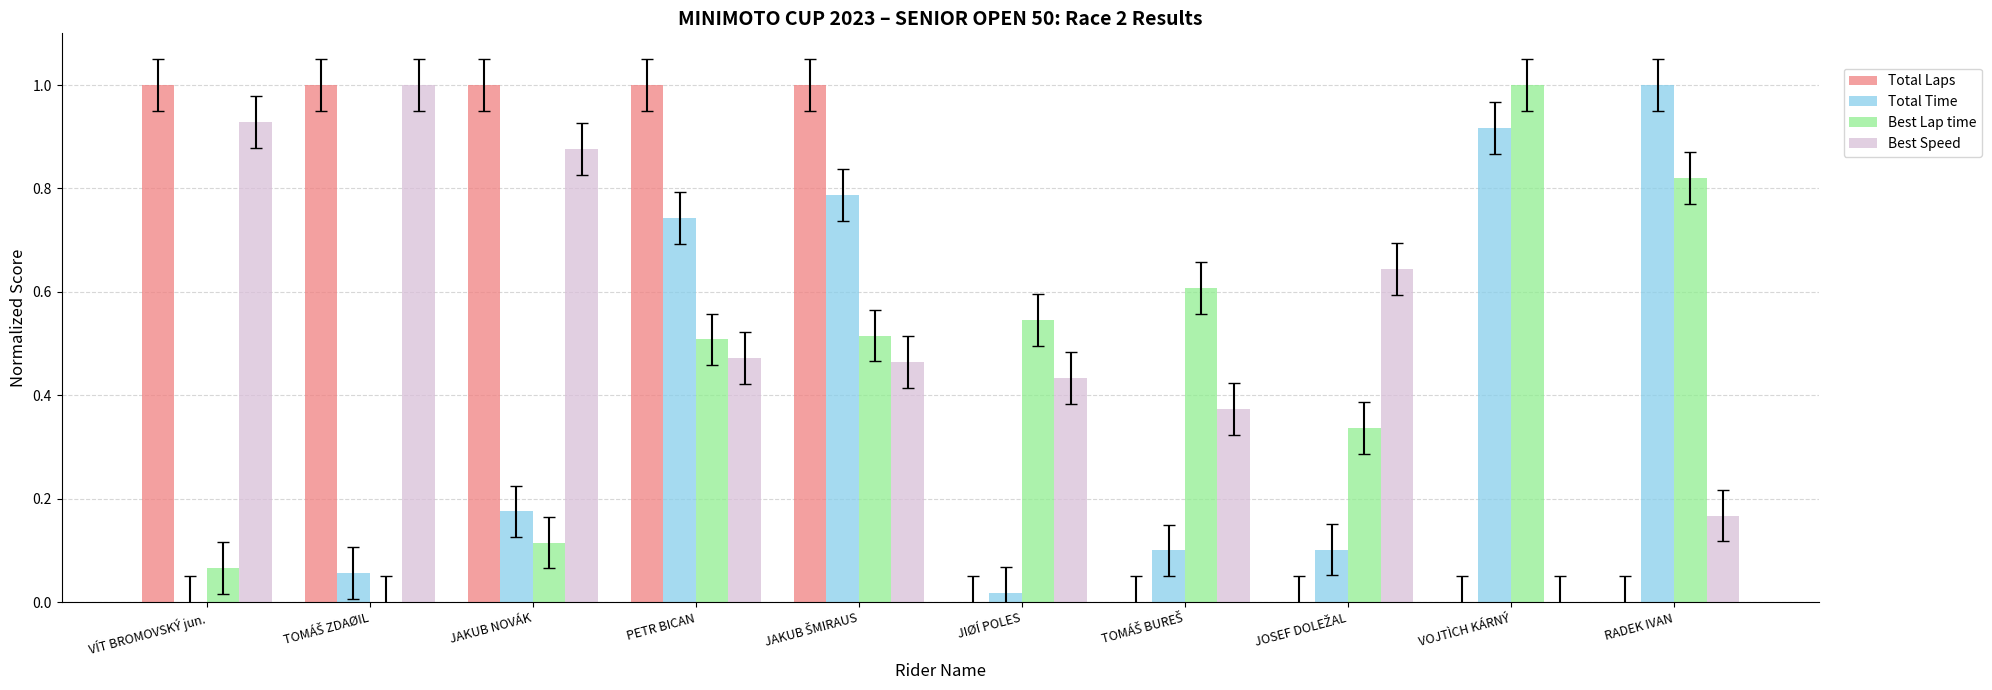

What are all the series names shown in the legend?

Total Laps, Total Time, Best Lap time, Best Speed